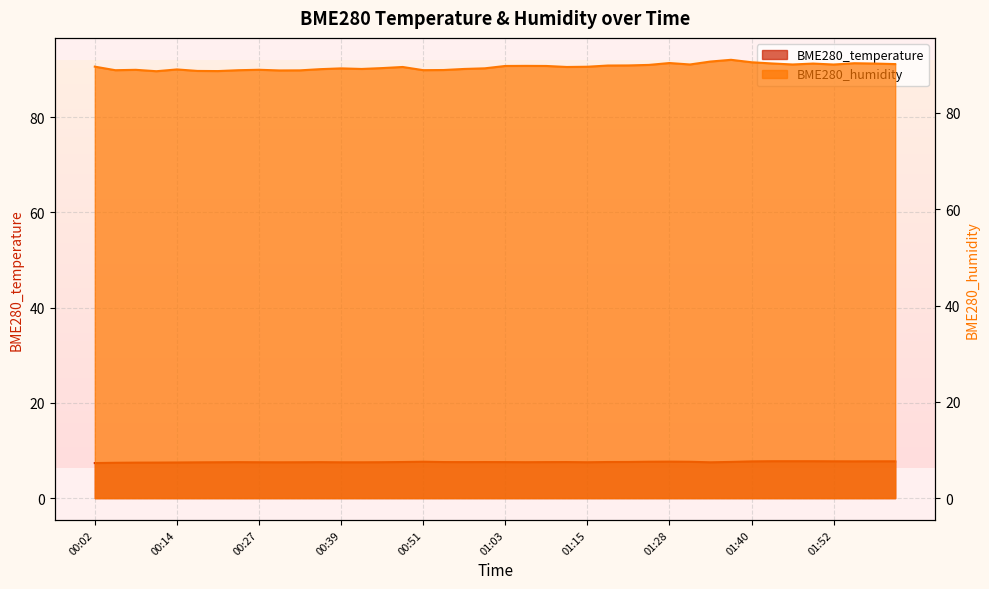

What is the label of the 6th point from the right?

01:46